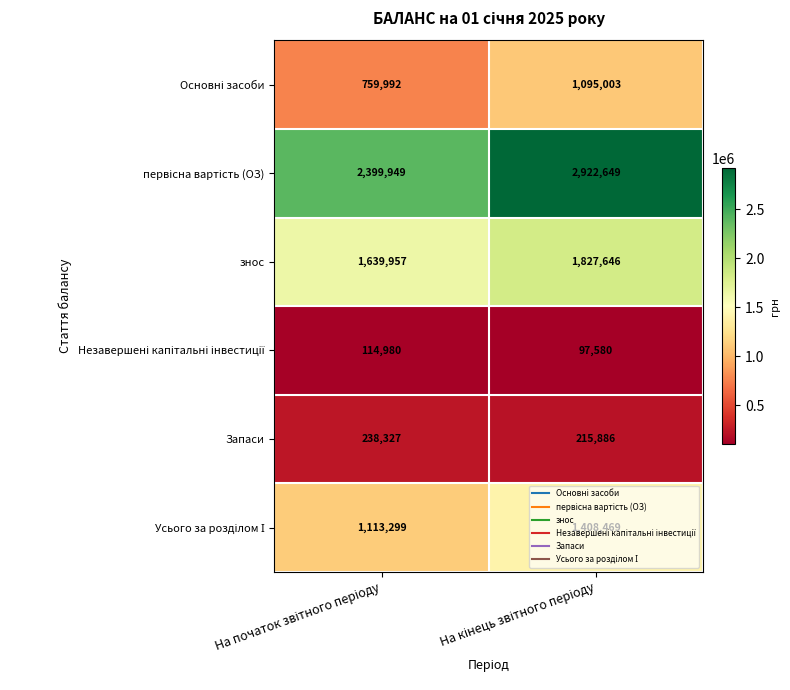

At how many categories does at least one series exceed 1582573?

2